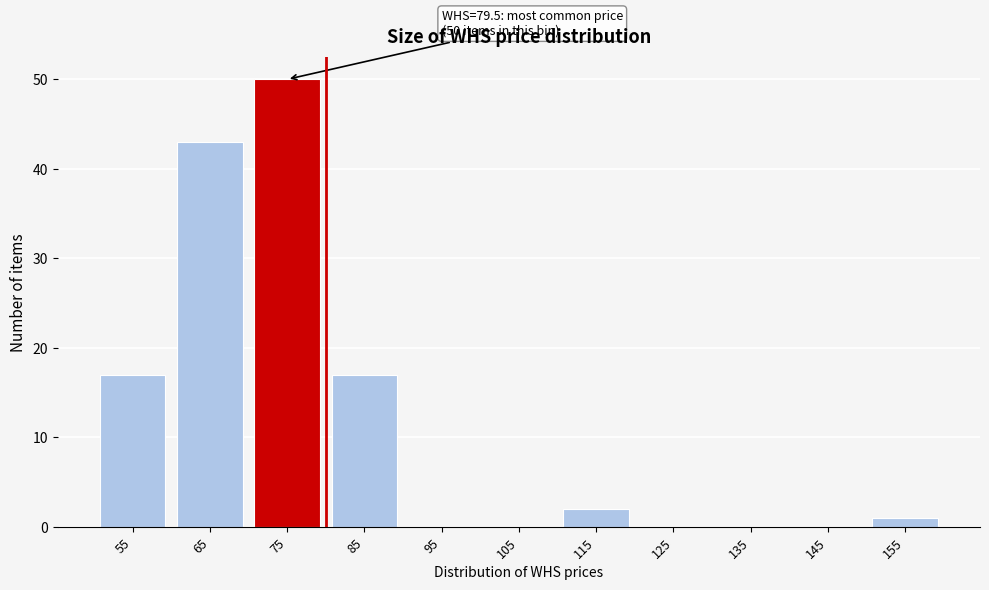

Reading left to right, extract all data points from this chart.

55=17	65=43	75=50	85=17	95=0	105=0	115=2	125=0	135=0	145=0	155=1